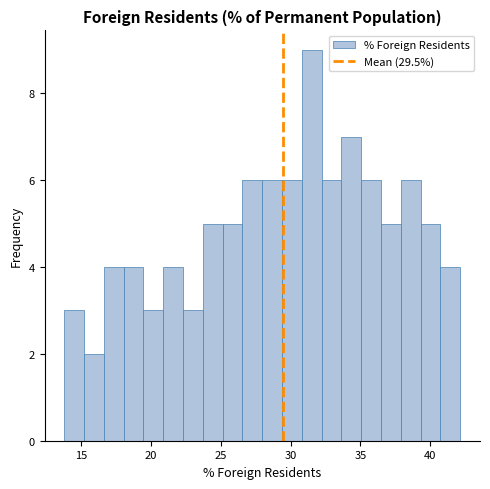

Read against the x-axis, roughly where is the centre of the tallest bar?

31.5